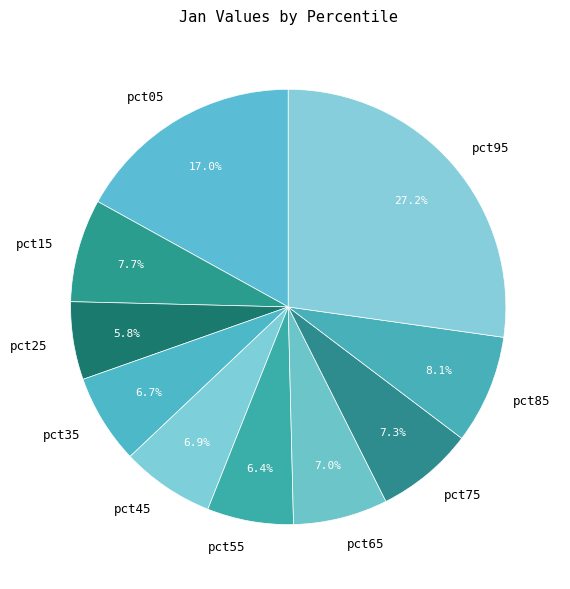

What percentage do pct55 and pct25 together represent?

12.2%